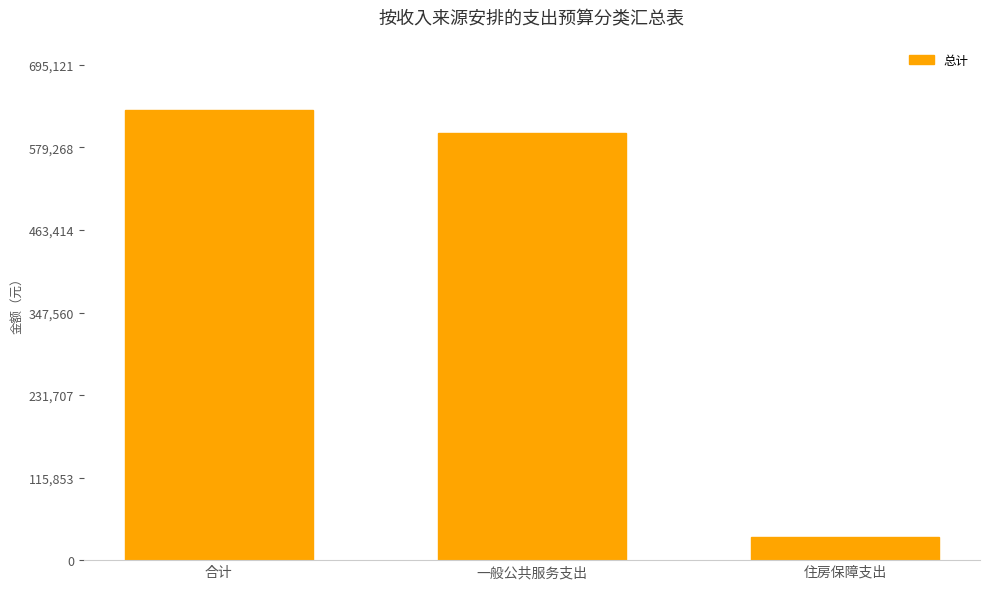

List the labels in order of value, smallest first.

住房保障支出, 一般公共服务支出, 合计